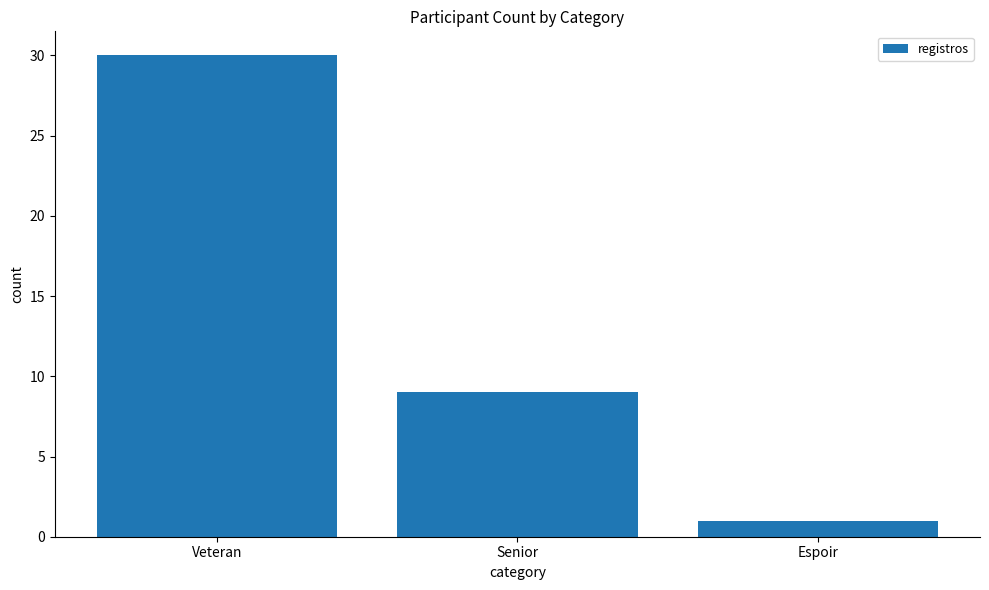

What is the difference between the second highest and minimum values?

8